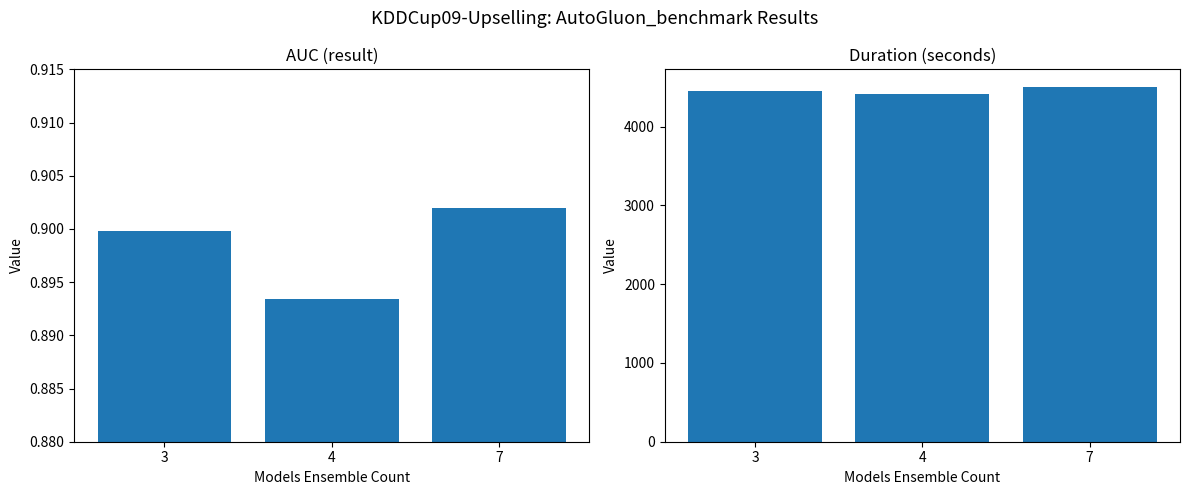

The auc series shows 0.5 at 7. True or false?

False